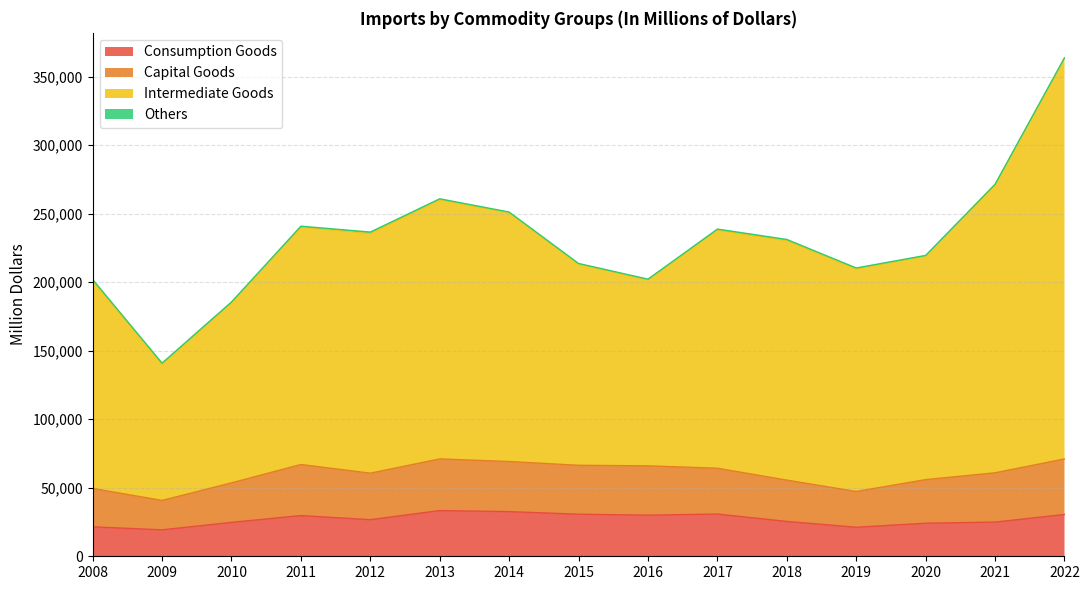

At which category does Intermediate Goods reach its first local valley?

2009